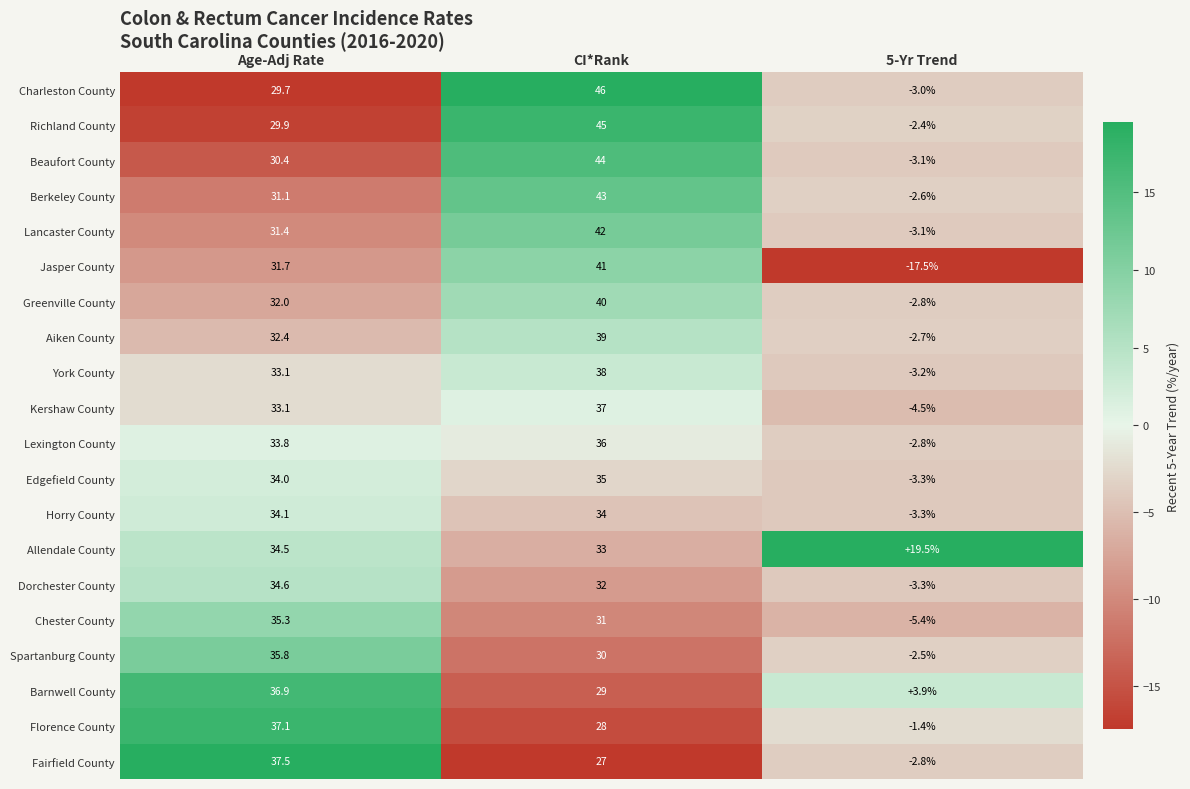

What is the difference between the Allendale County values at Age-Adj Rate and CI*Rank?

1.5